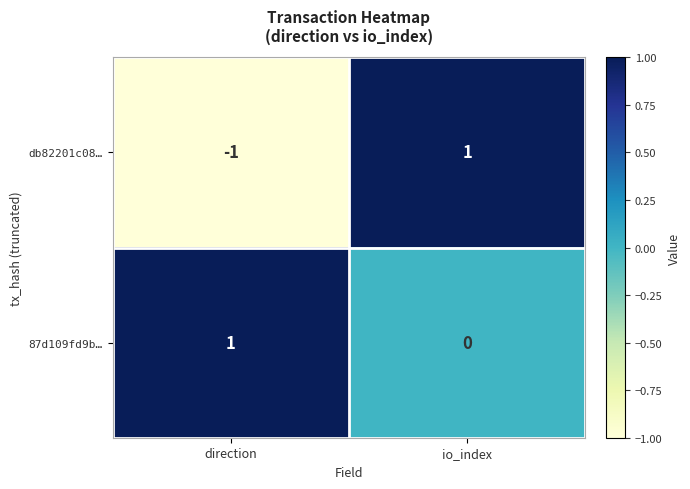

Which category has the highest value in the 87d109fd9b… series?

direction